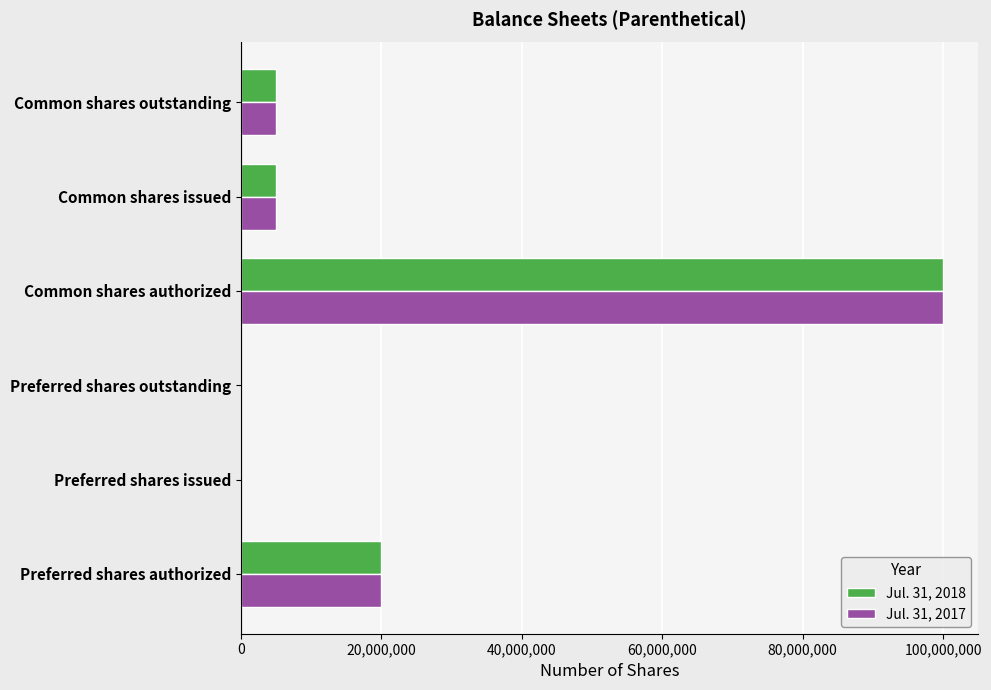

At which category is the sum across all series the highest?

Common shares authorized